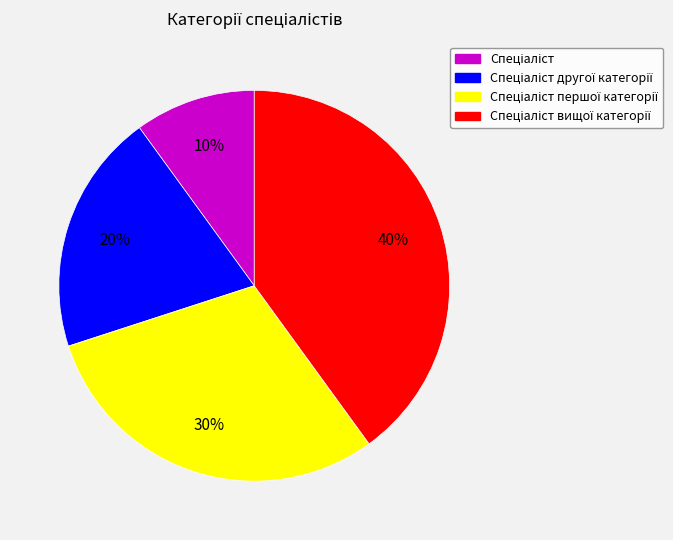

To the nearest percent, what is the average slice percentage?

25%